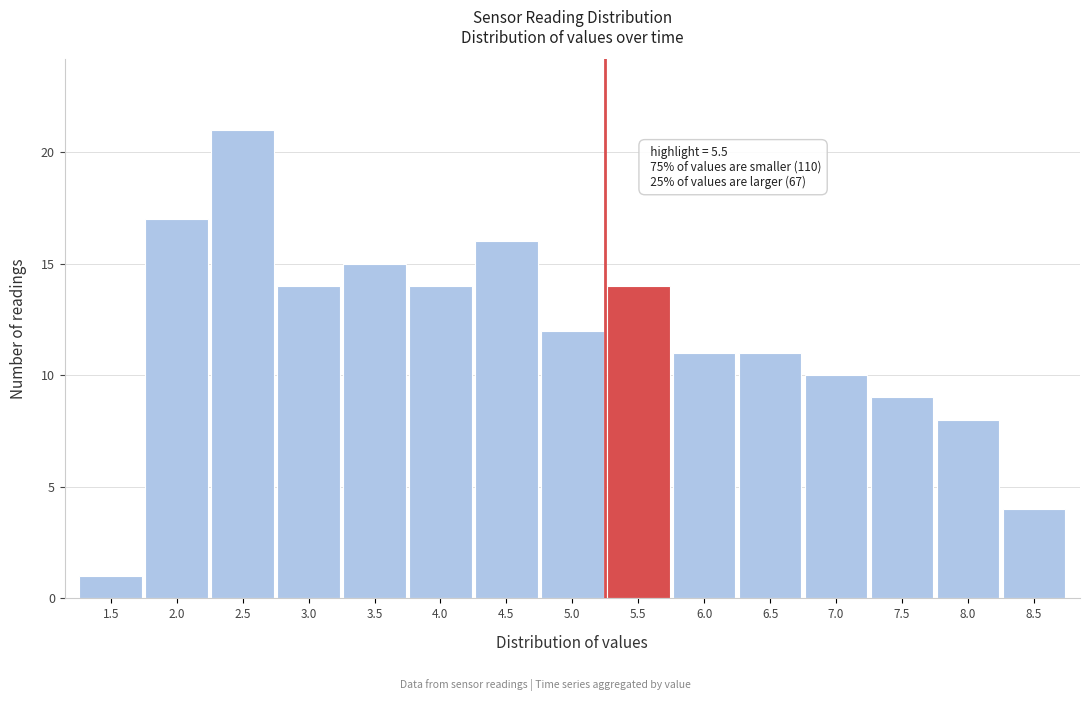

Reading left to right, extract all data points from this chart.

1.5=1	2.0=17	2.5=21	3.0=14	3.5=15	4.0=14	4.5=16	5.0=12	5.5=14	6.0=11	6.5=11	7.0=10	7.5=9	8.0=8	8.5=4